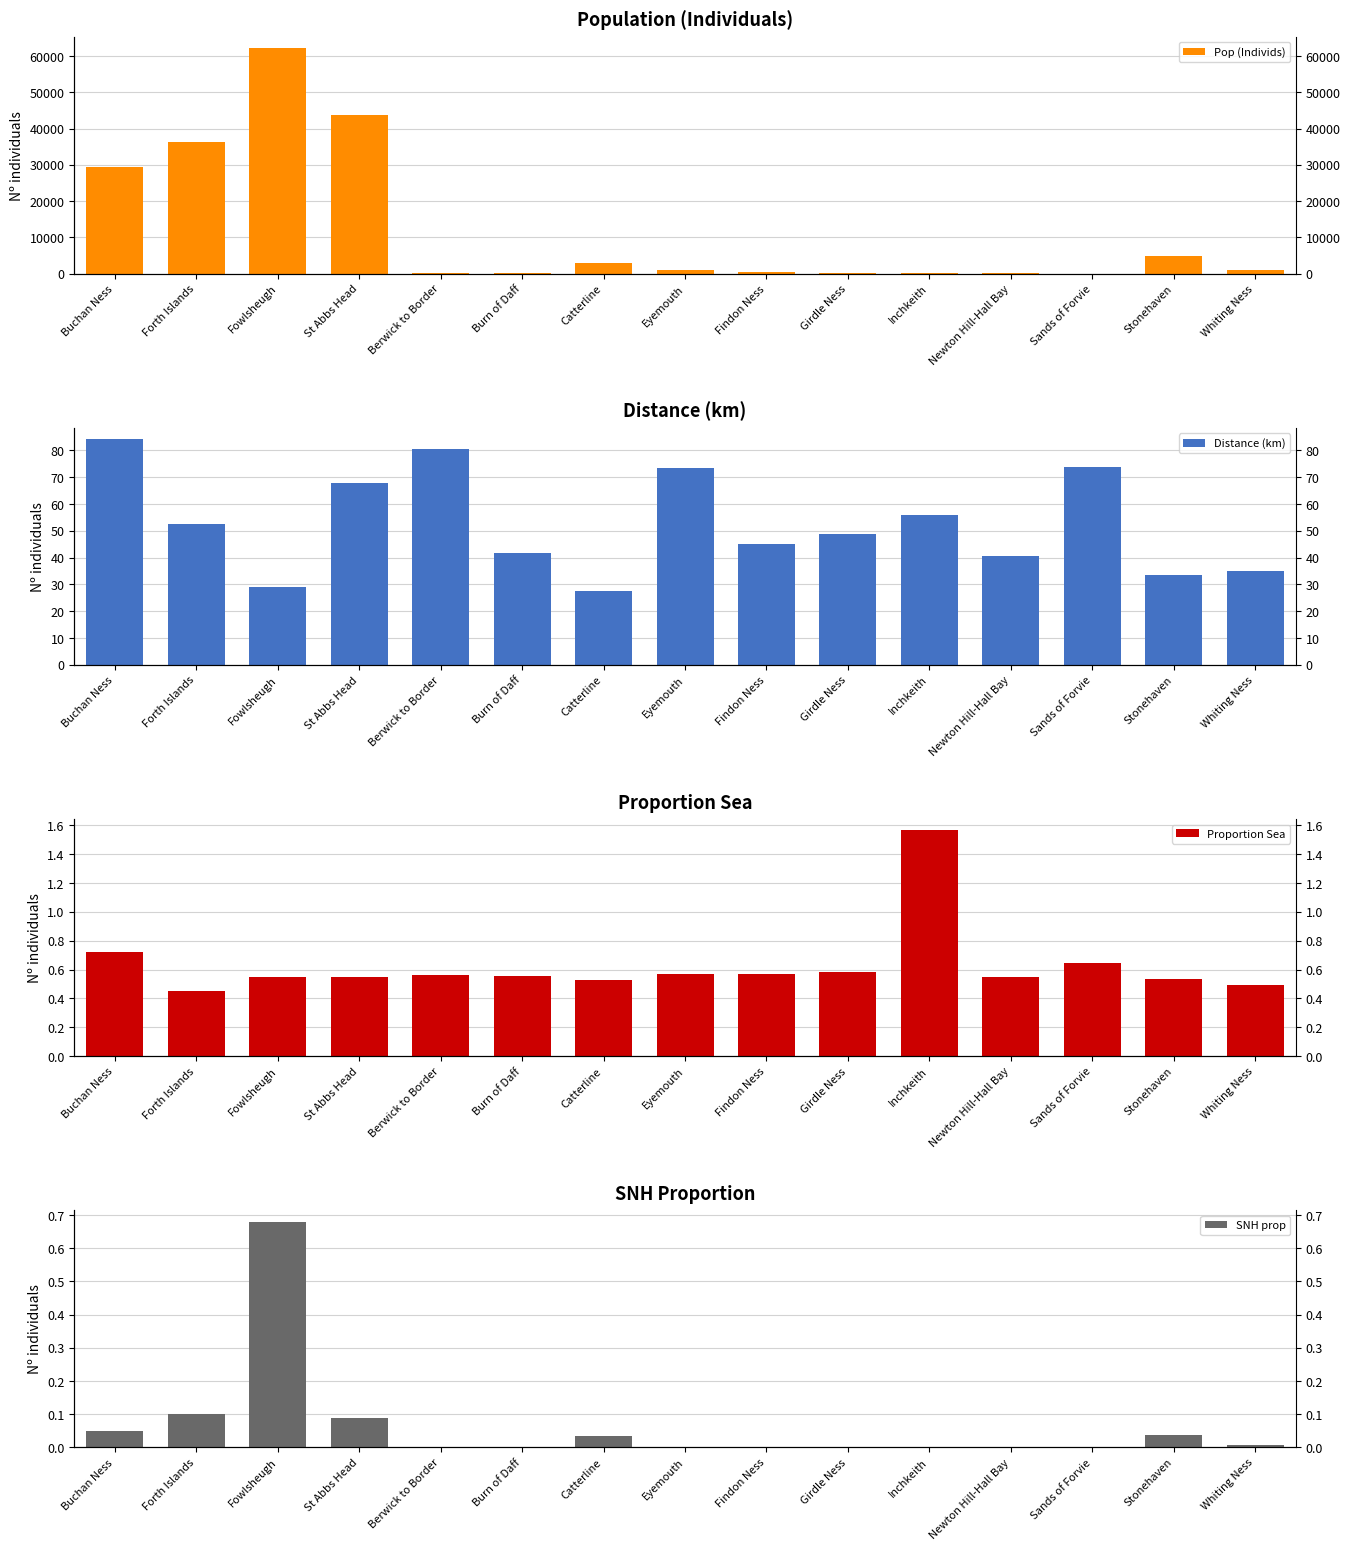

Which label corresponds to the largest value in the chart?

Fowlsheugh